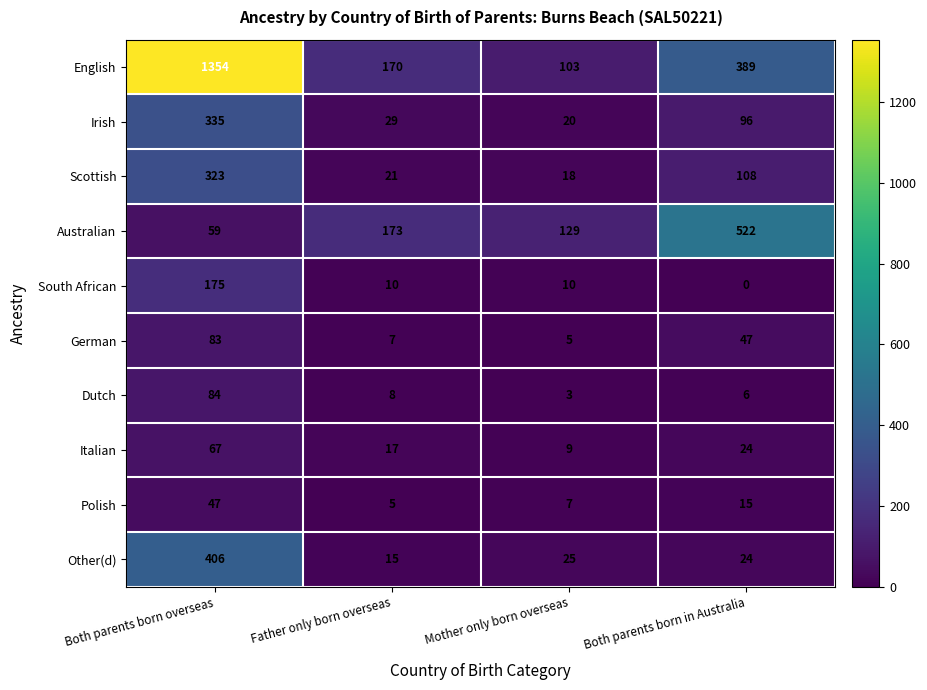

What value does the German series have at Both parents born in Australia?

47